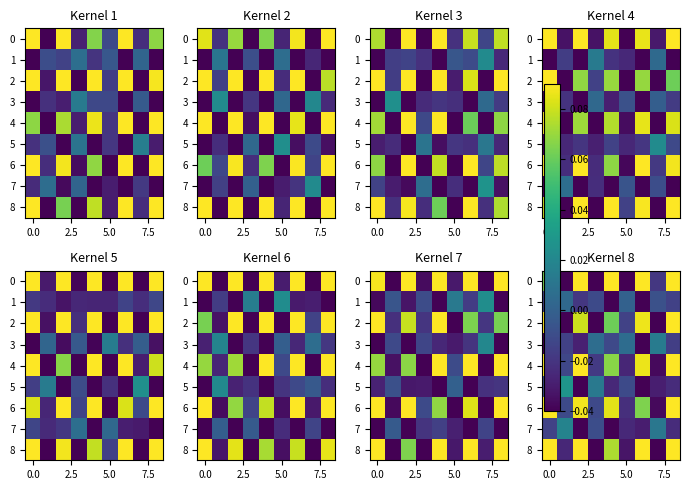

At how many categories does at least one series exceed 0?

9